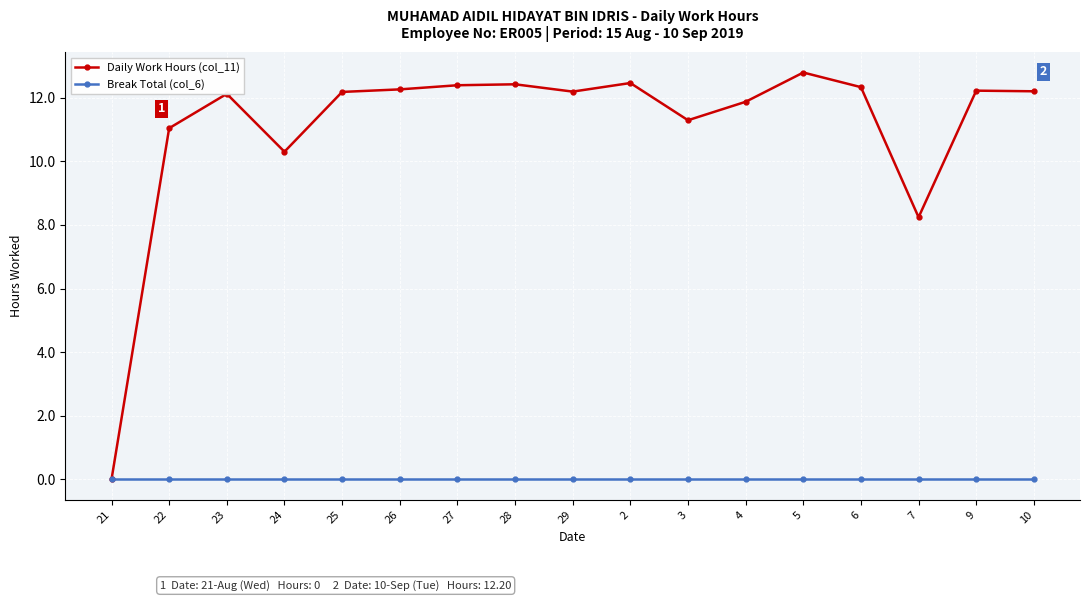

True or false: Daily Work Hours (col_11) has more than 2 interior local peaks.

True